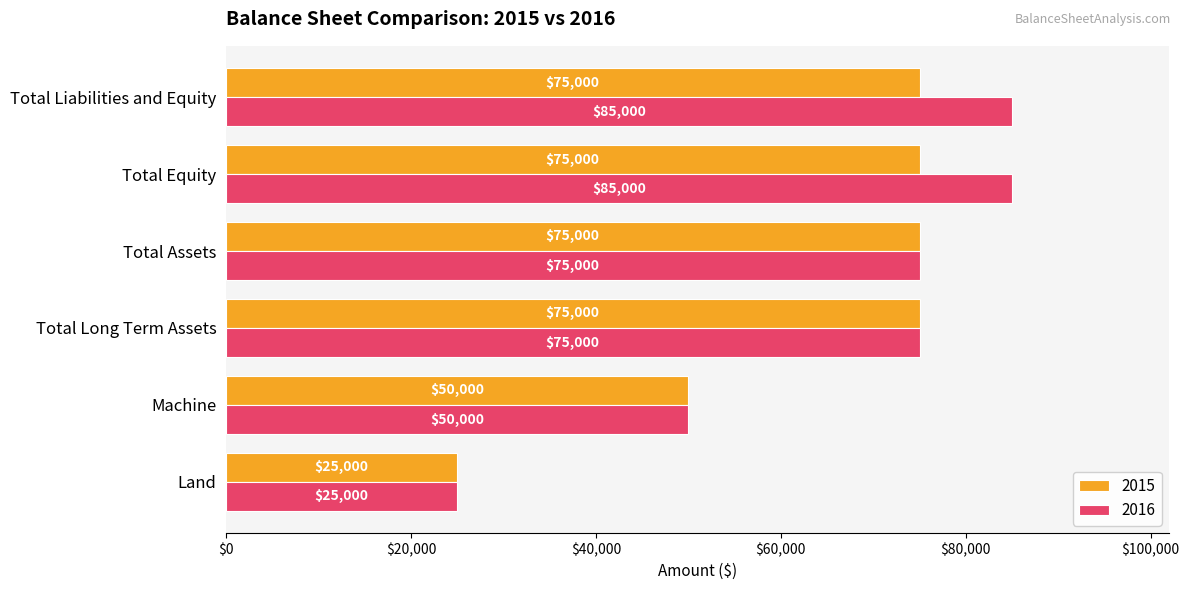

At which label does 2015 reach its minimum?

Land